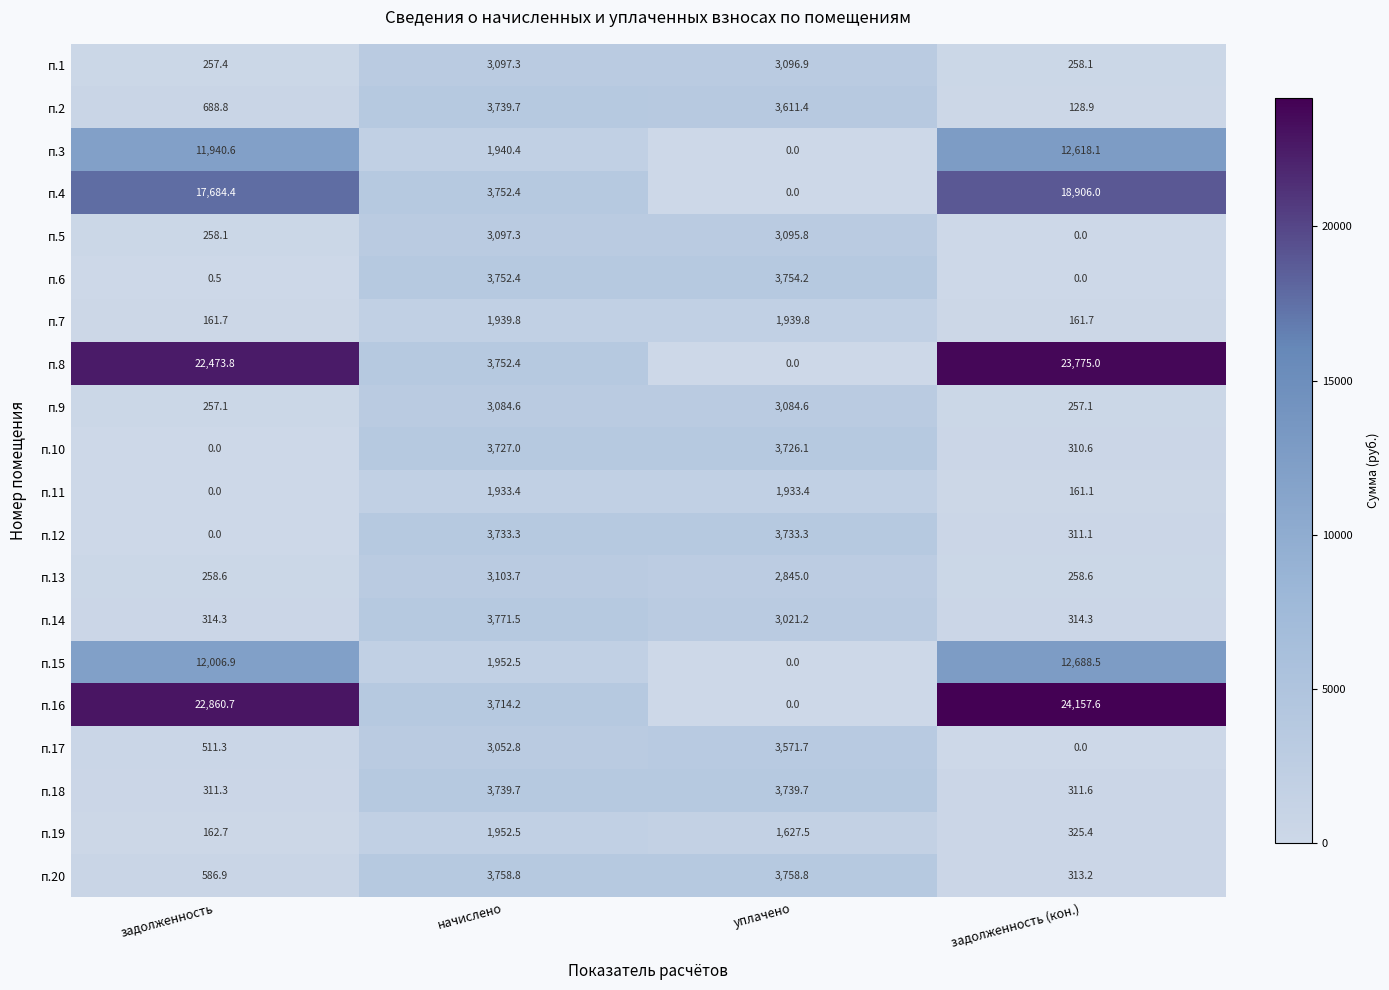

At which category is the sum across all series the highest?

задолженность (кон.)